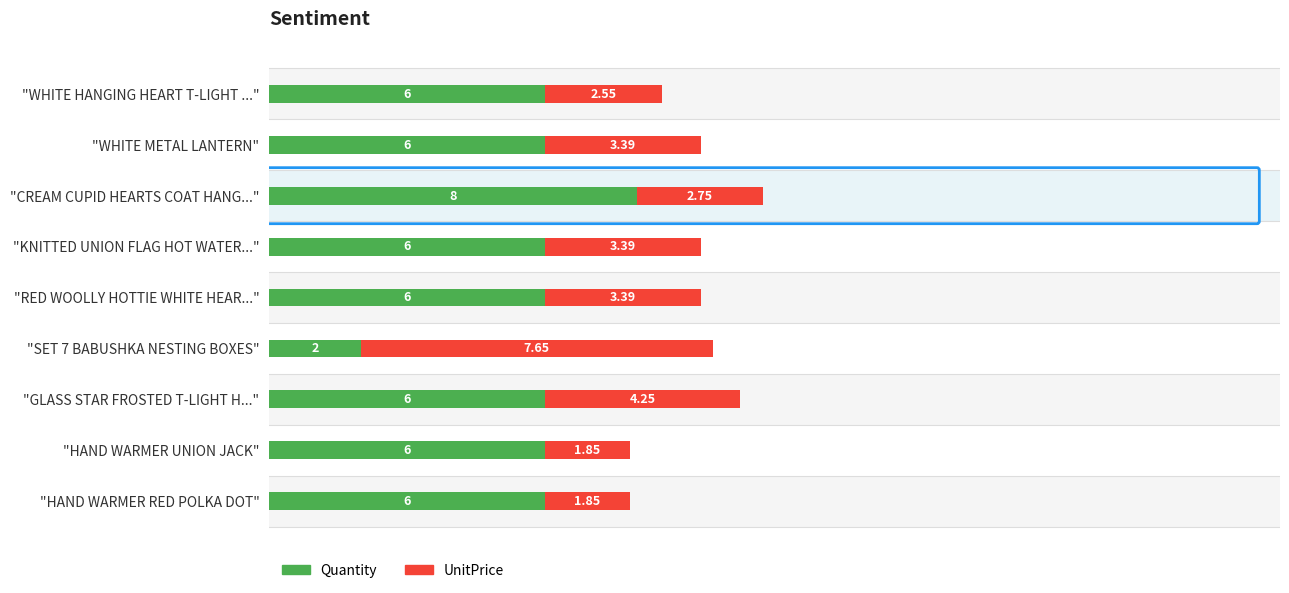

What is the difference between the maximum and minimum values in the Quantity series?

6.0